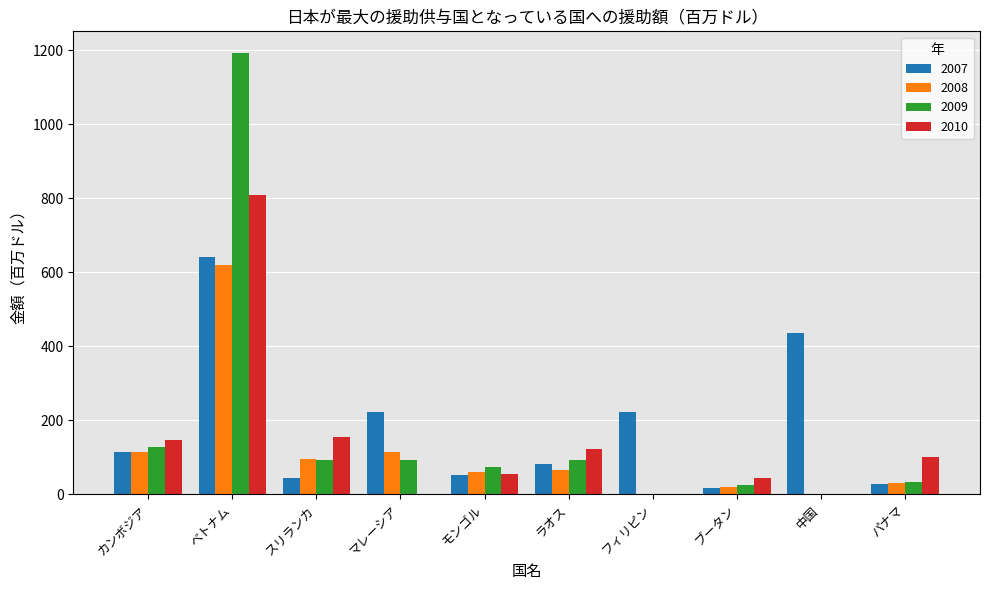

Is the value of 2009 at パナマ greater than the value of 2007 at スリランカ?

No